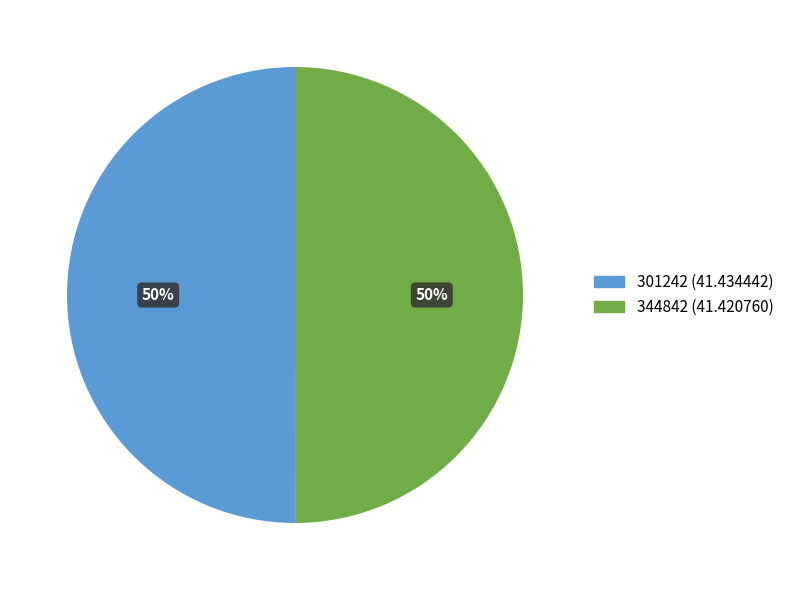

To the nearest percent, what percentage of the pie is 301242?

50%